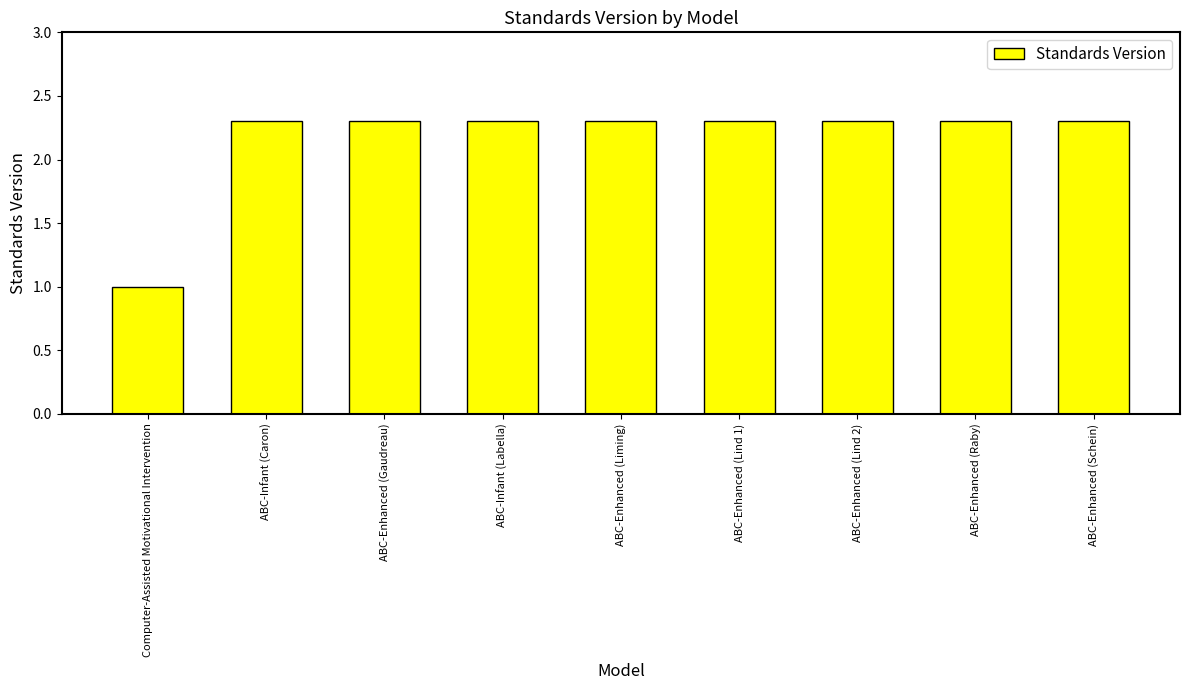

What is the label of the 1st bar from the left?

Computer-Assisted Motivational Intervention